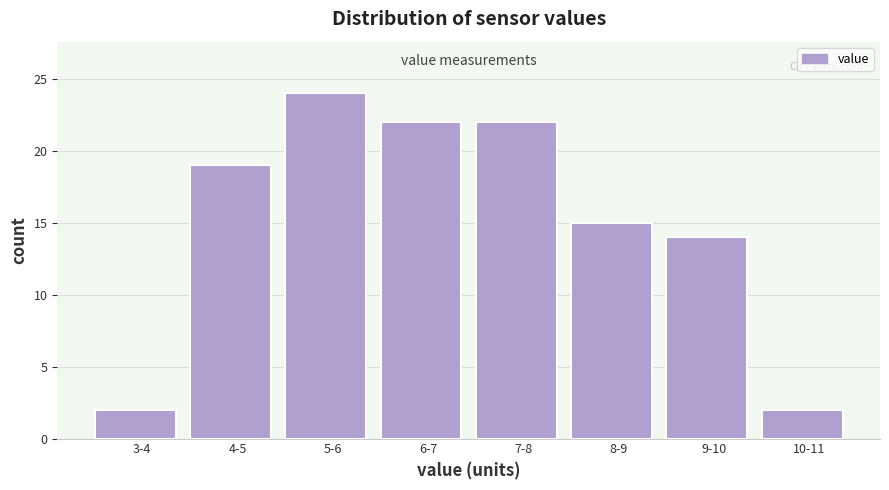

Reading left to right, what are all the values shown in this chart?

3-4=2	4-5=19	5-6=24	6-7=22	7-8=22	8-9=15	9-10=14	10-11=2